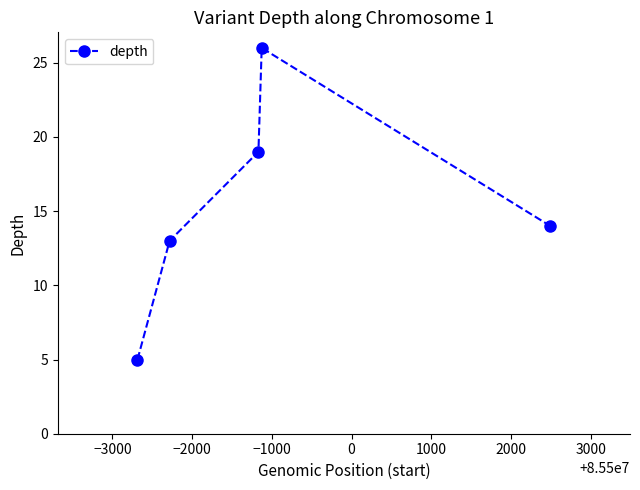

True or false: the data has more than 2 interior local peaks.

False